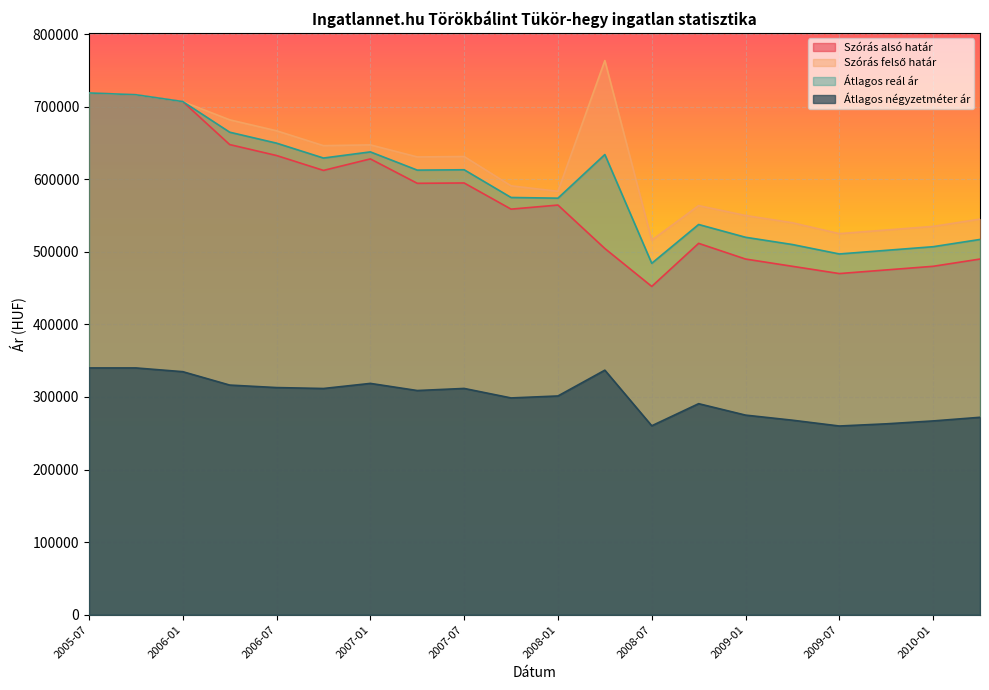

Which series has the largest total across all categories?

Szórás felső határ